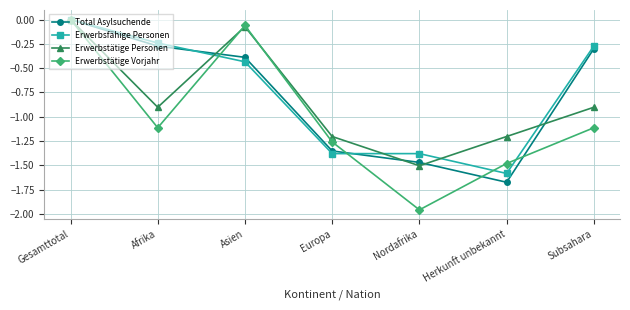

What is the spread (max minus min) of values at Asien?

0.4